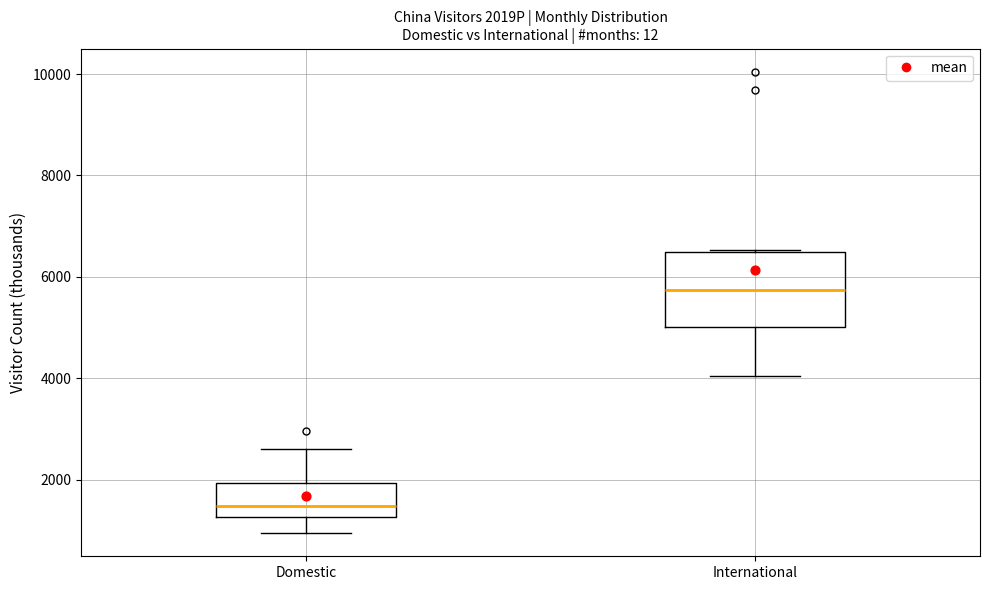

Which box is the tallest, from its lower edge to its upper edge?

International